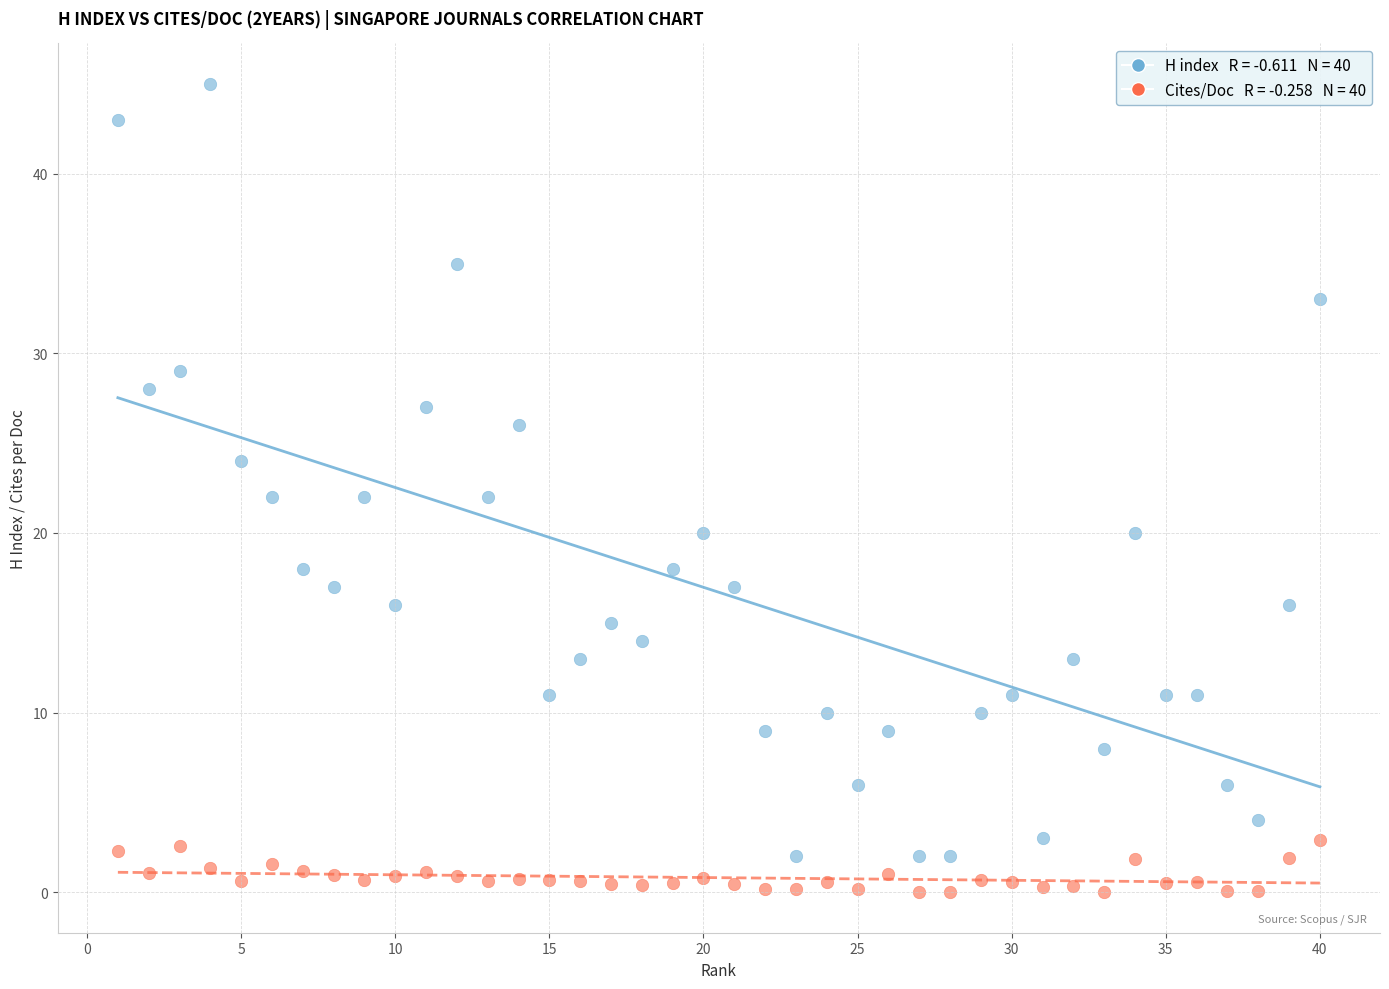

Across all data points, what is the range of Y values (max minus min)?

45.0